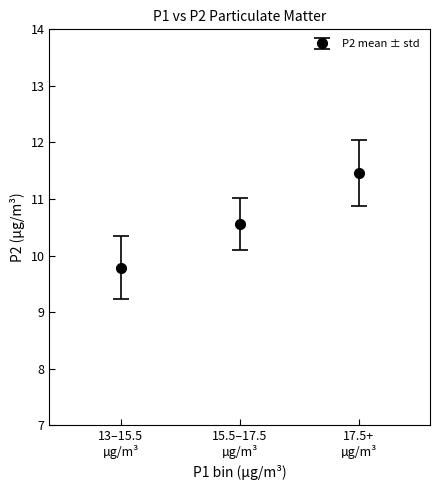

What is the average value?

10.6